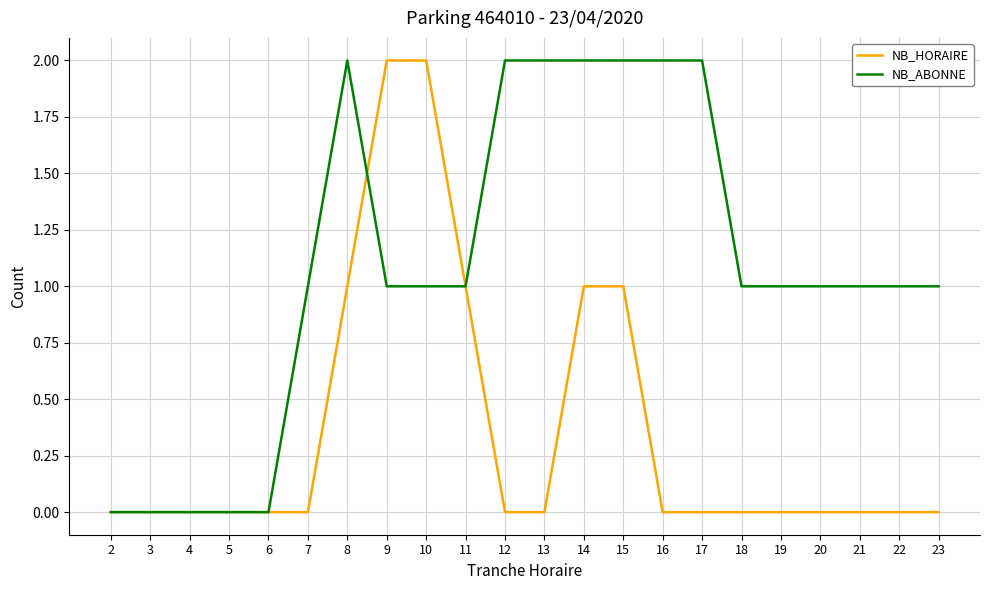

Is the value of NB_HORAIRE at 22 greater than the value of NB_ABONNE at 20?

No